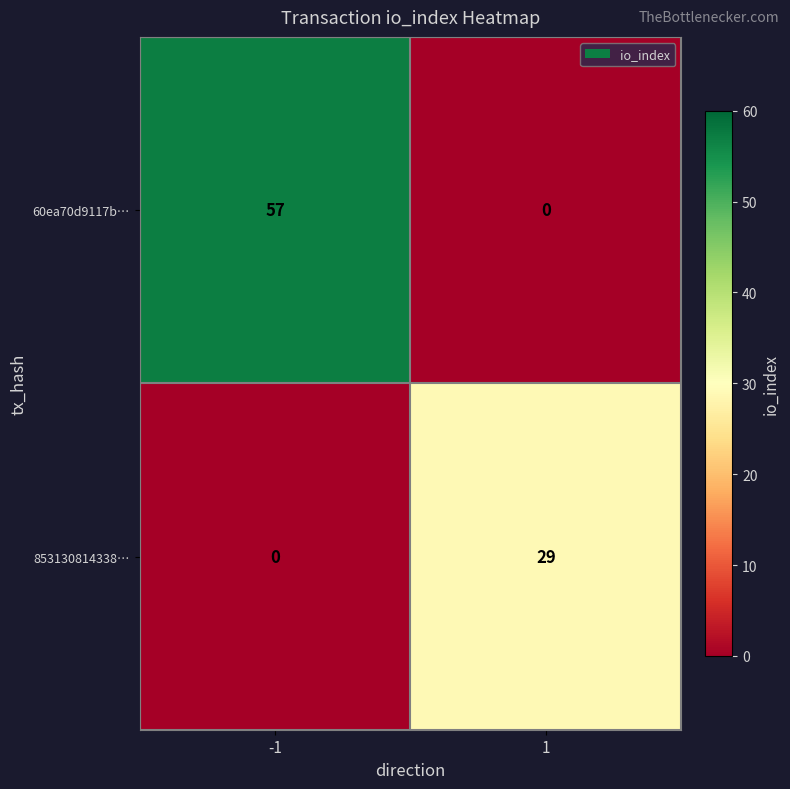

True or false: 853130814338… has a value of -20 at -1.

False